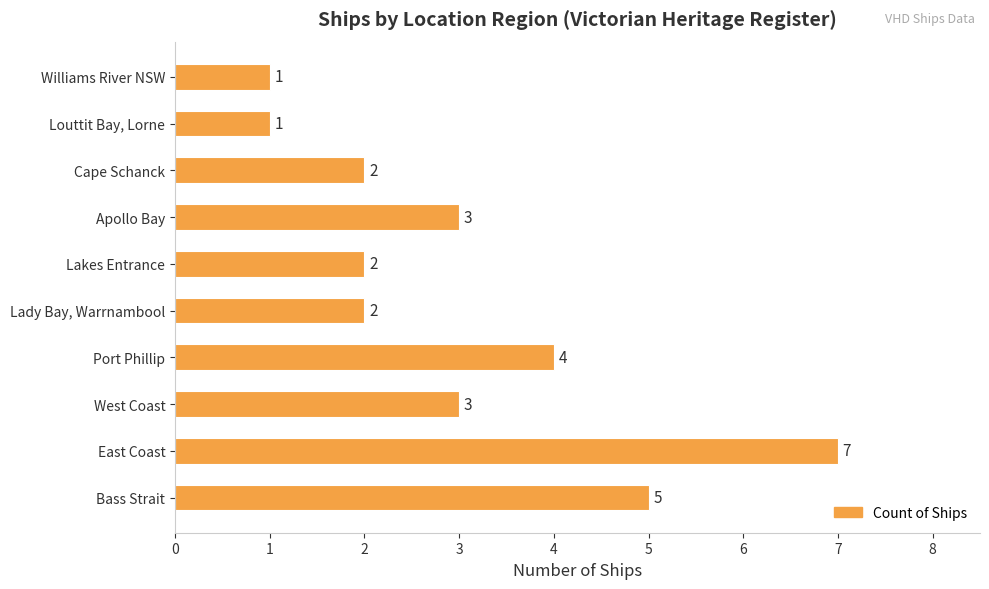

The chart shows a value of 7 at East Coast. True or false?

True